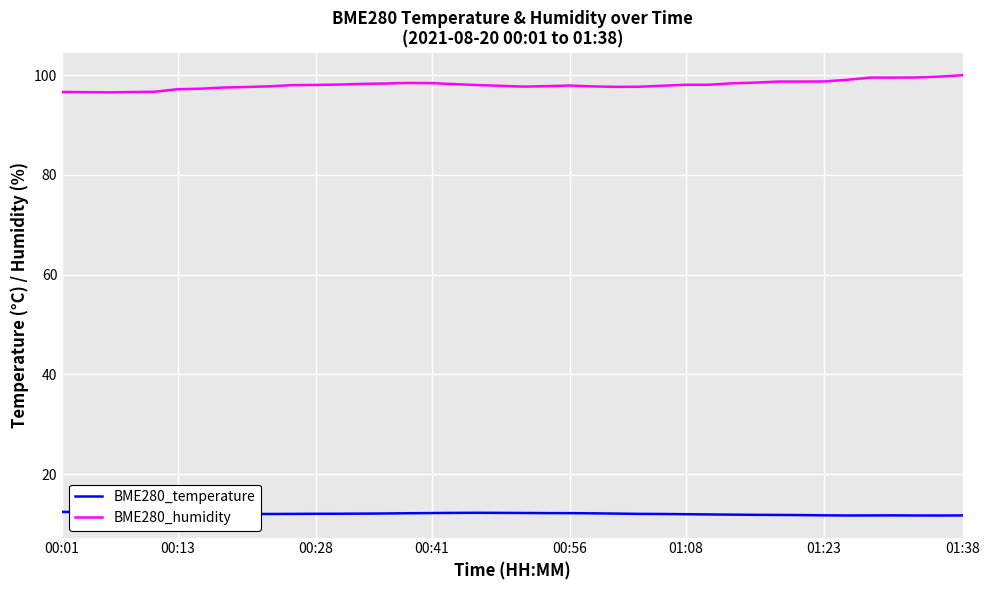

True or false: BME280_temperature and BME280_humidity intersect in this chart.

False